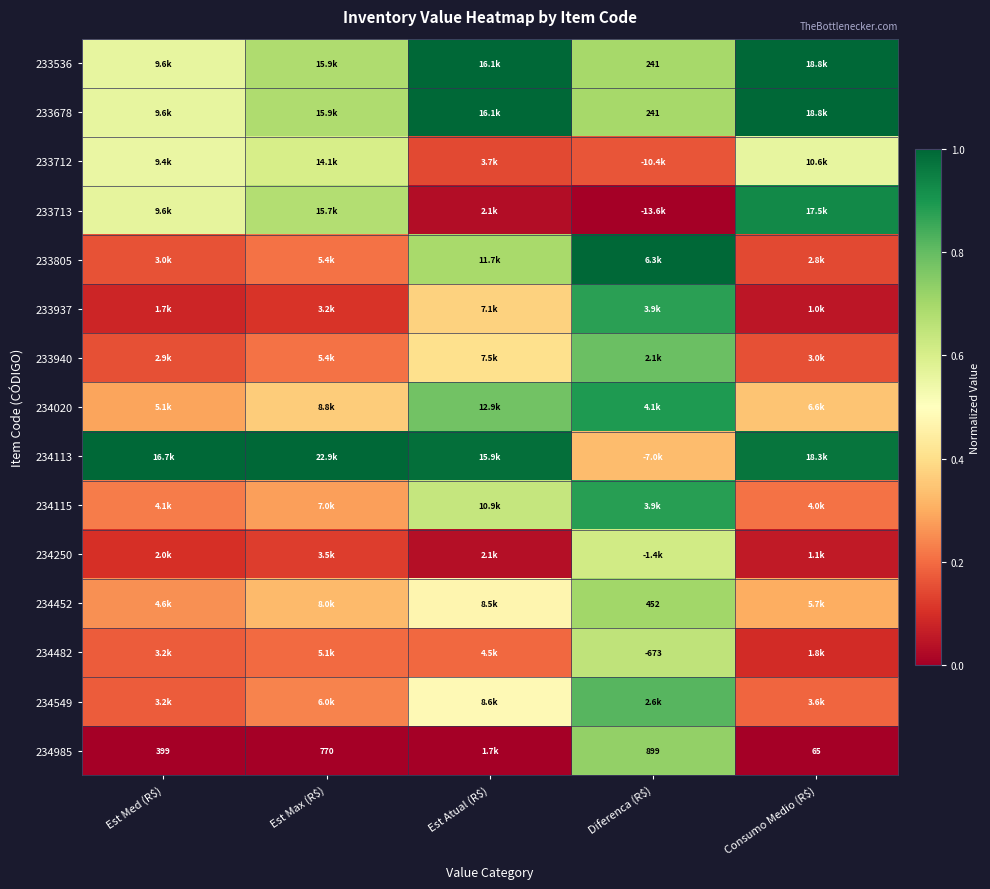

At which label does 233712 reach its peak?

Est Max (R$)